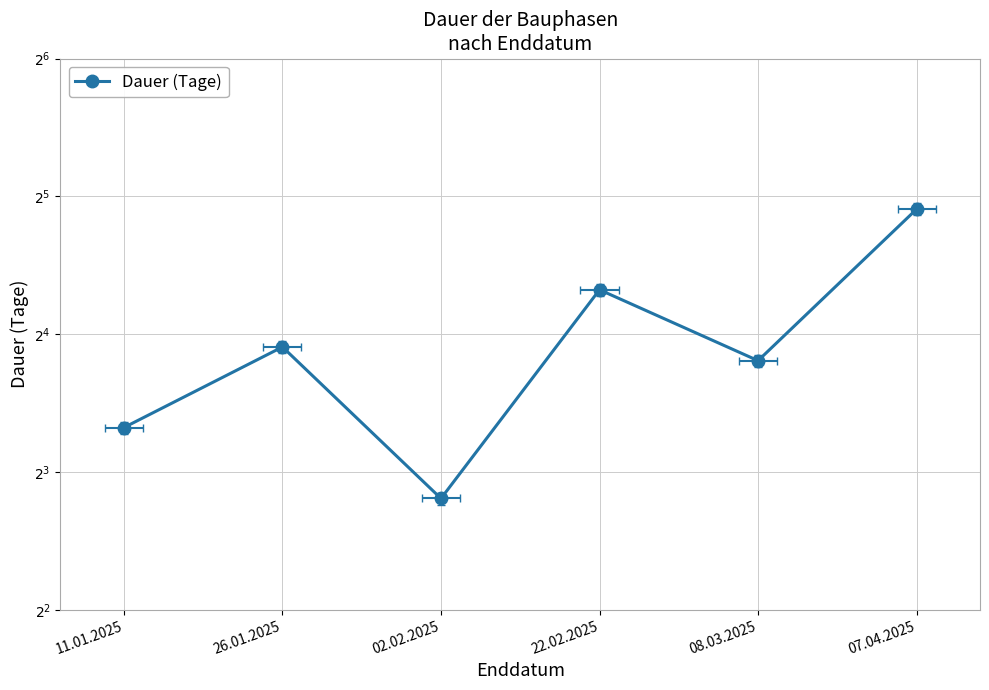

What is the difference between the values at 26.01.2025 and 07.04.2025?

15